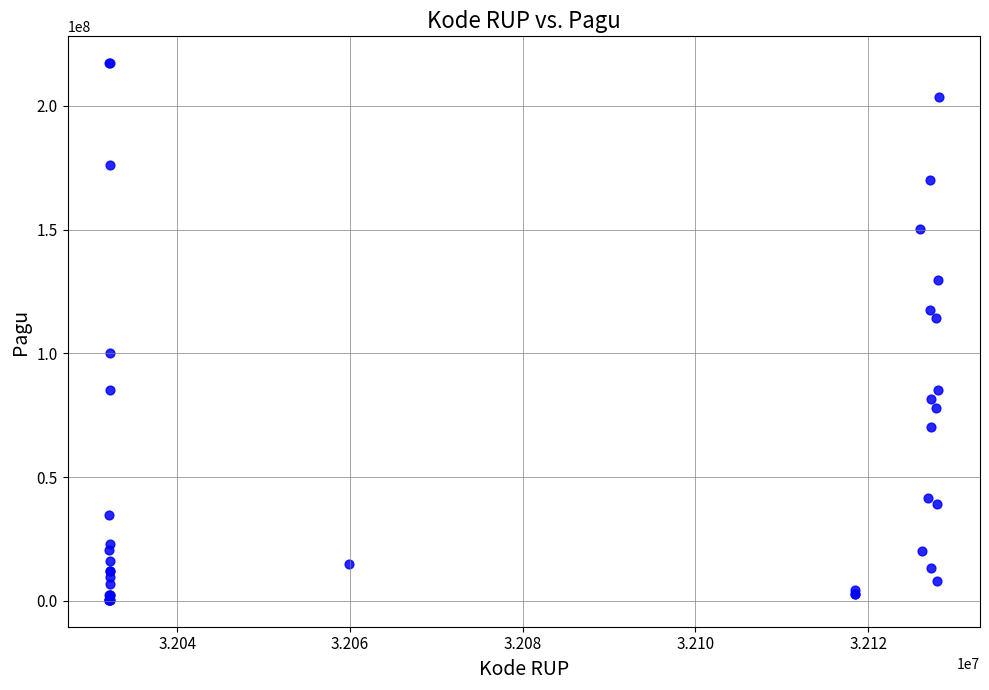

What Y value in the scatter plot is closest to 108830000?

114296000